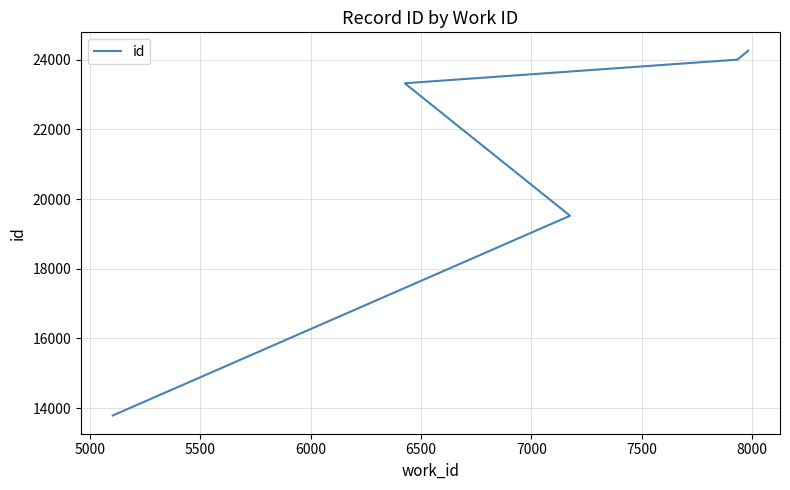

Reading left to right, transcribe all the data shown in this chart.

13790	19521	23314	23318	23320	23324	24001	24258	24259	24261